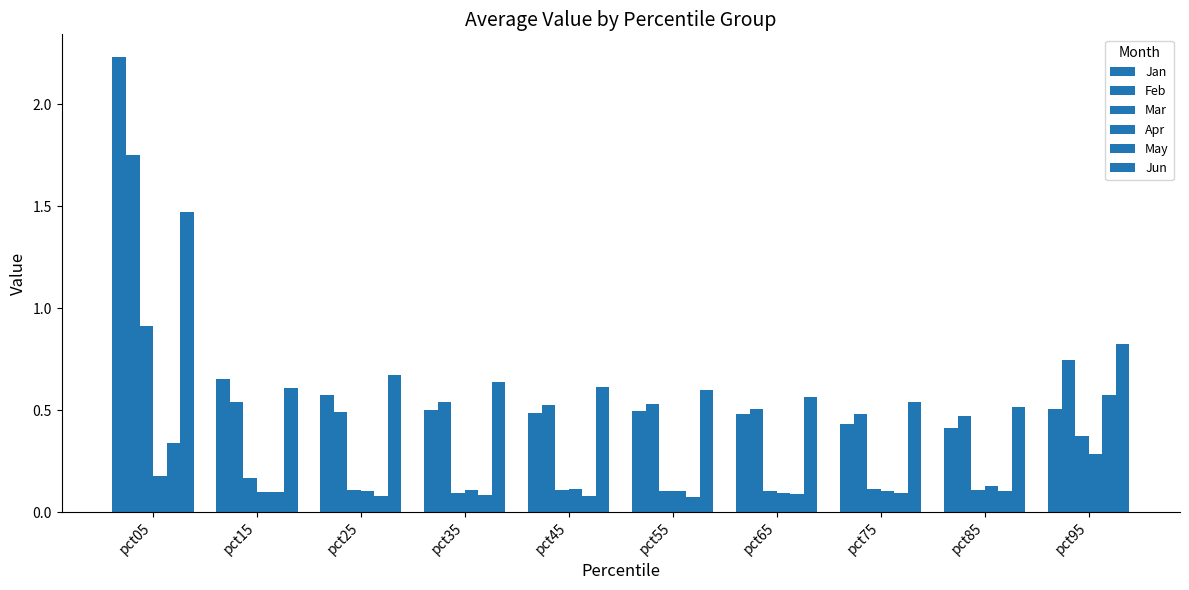

Which series has the largest range (max minus min)?

Jan